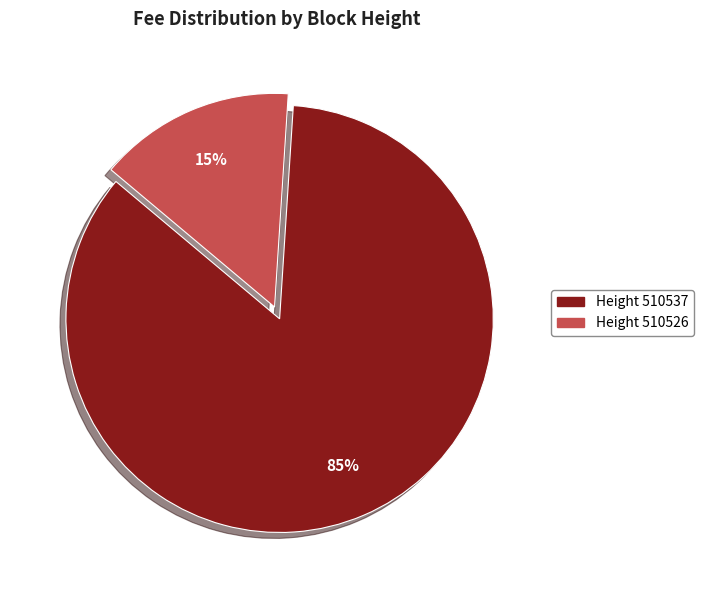

To the nearest percent, what is the difference between the largest and smallest slice percentages?

70%